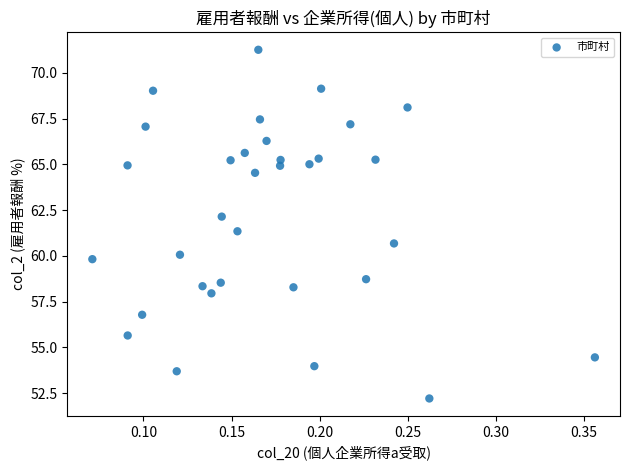

What is the range of X values (max minus min)?

0.3